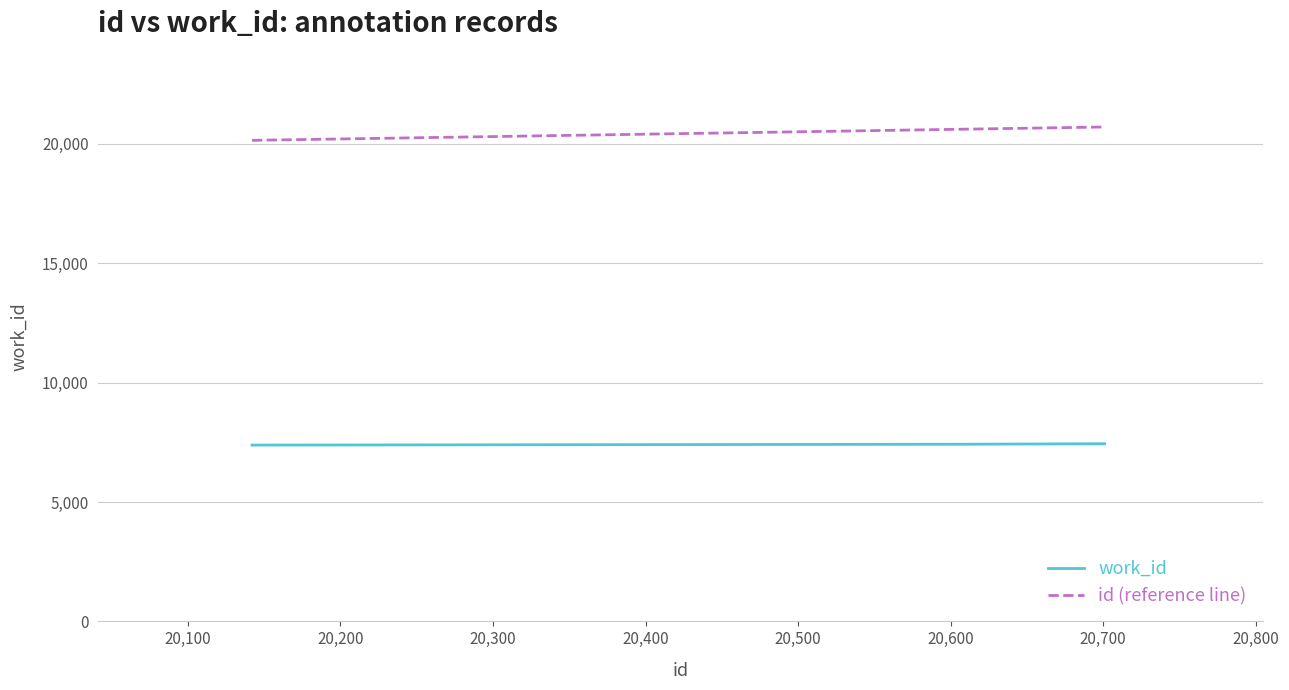

How many series are shown in this chart?

2